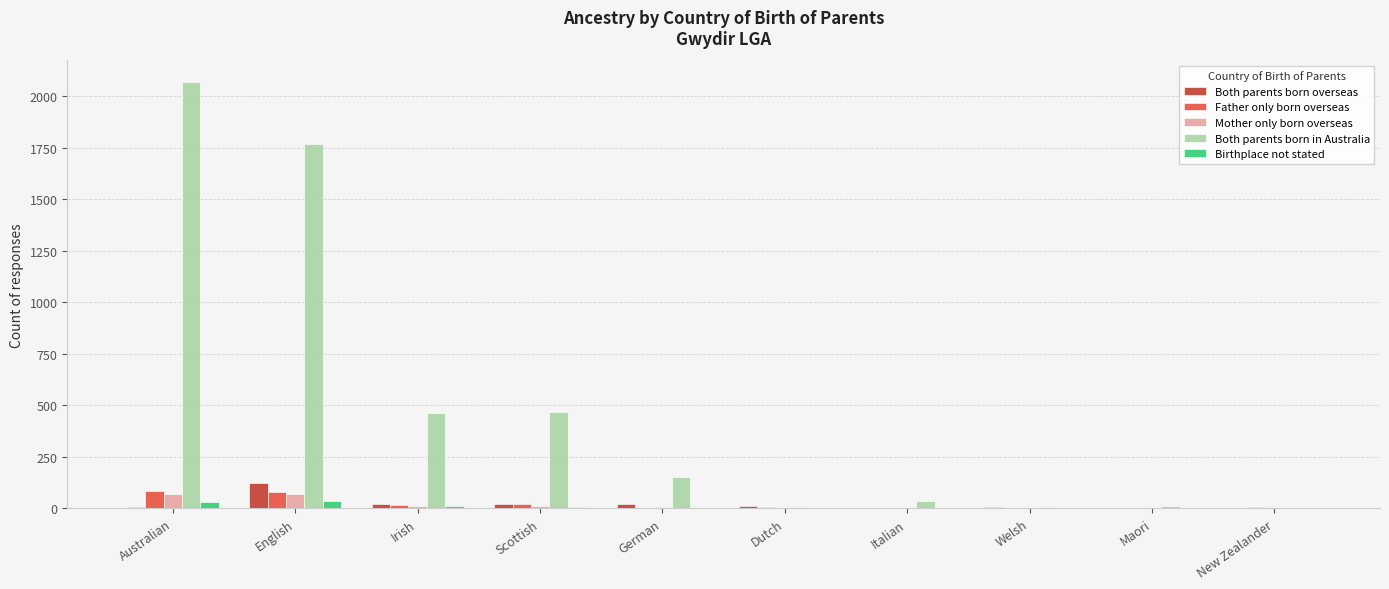

At which category does the chart reach its peak across all series?

Australian